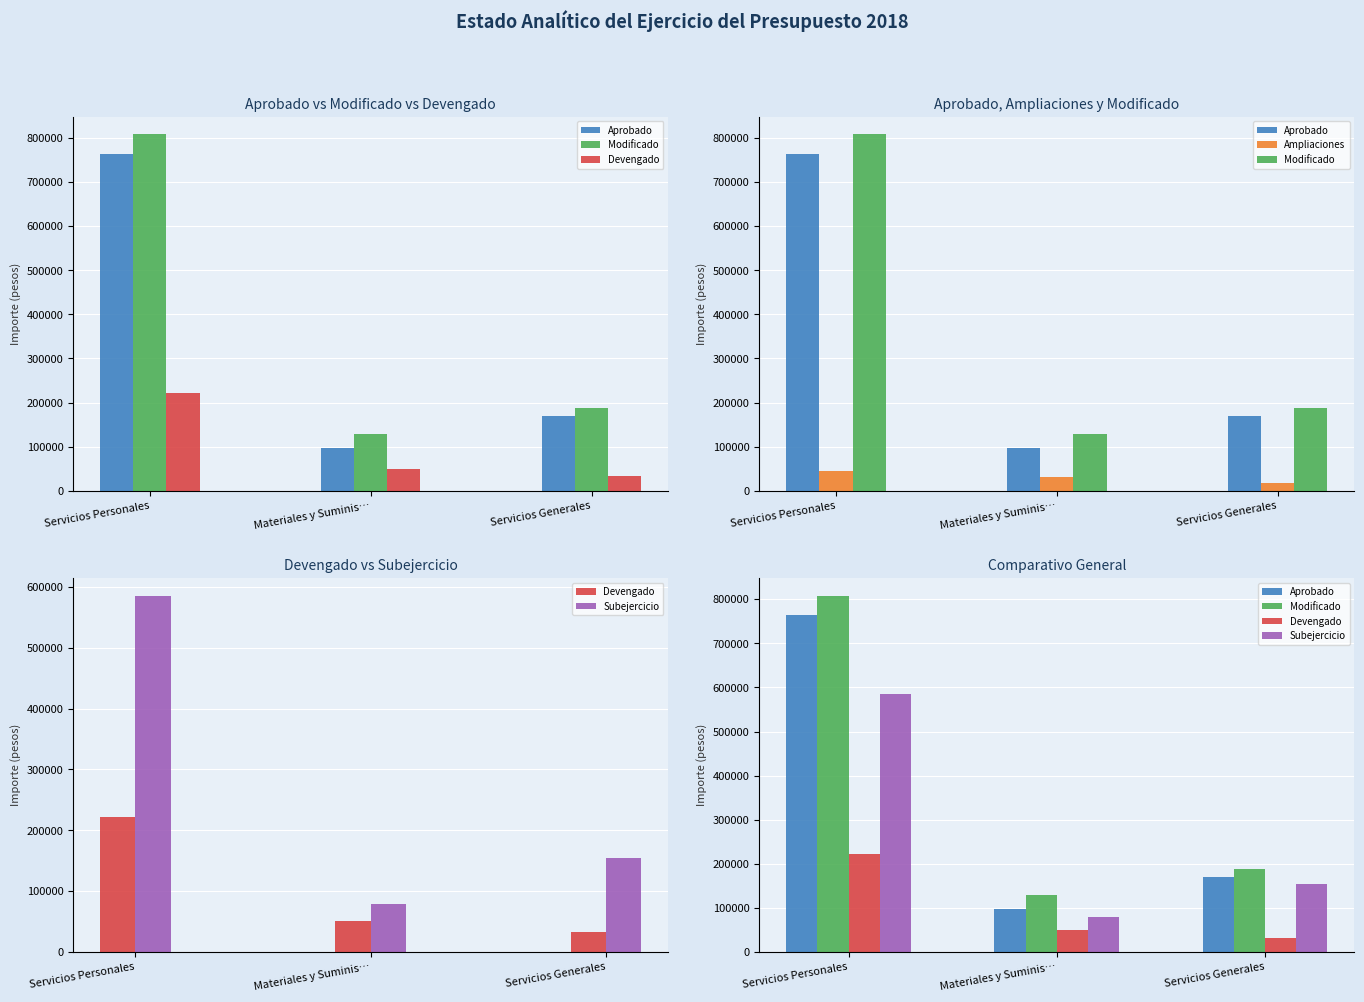

Reading left to right, transcribe all the data shown in this chart.

Aprobado: 763766	97594	169639
Modificado: 808046	128805	187739
Devengado: 222383	50318	32748
Ampliaciones: 44280	32210	18100
Subejercicio: 585663	78486	154990